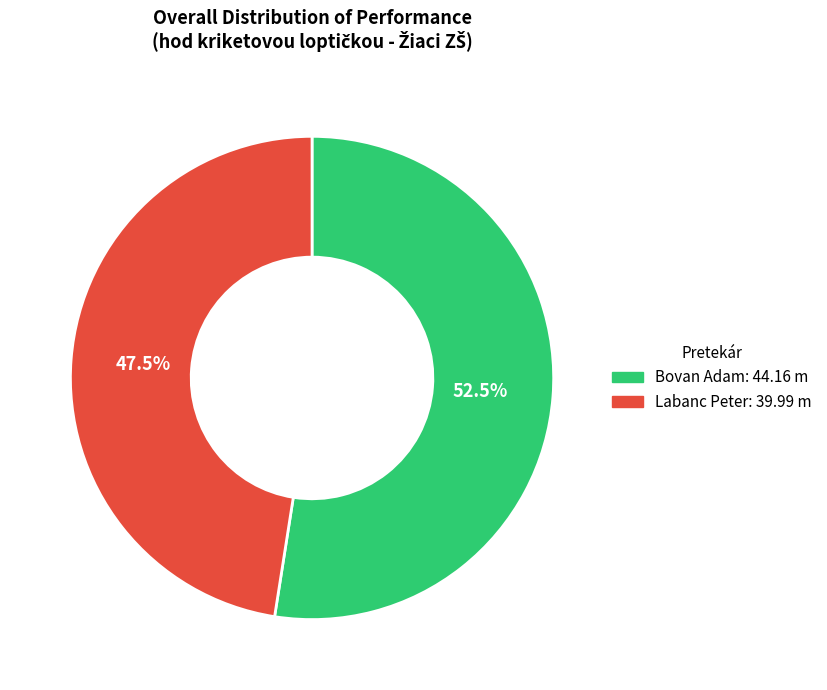

What portion of the pie excludes Bovan Adam?

47.5%